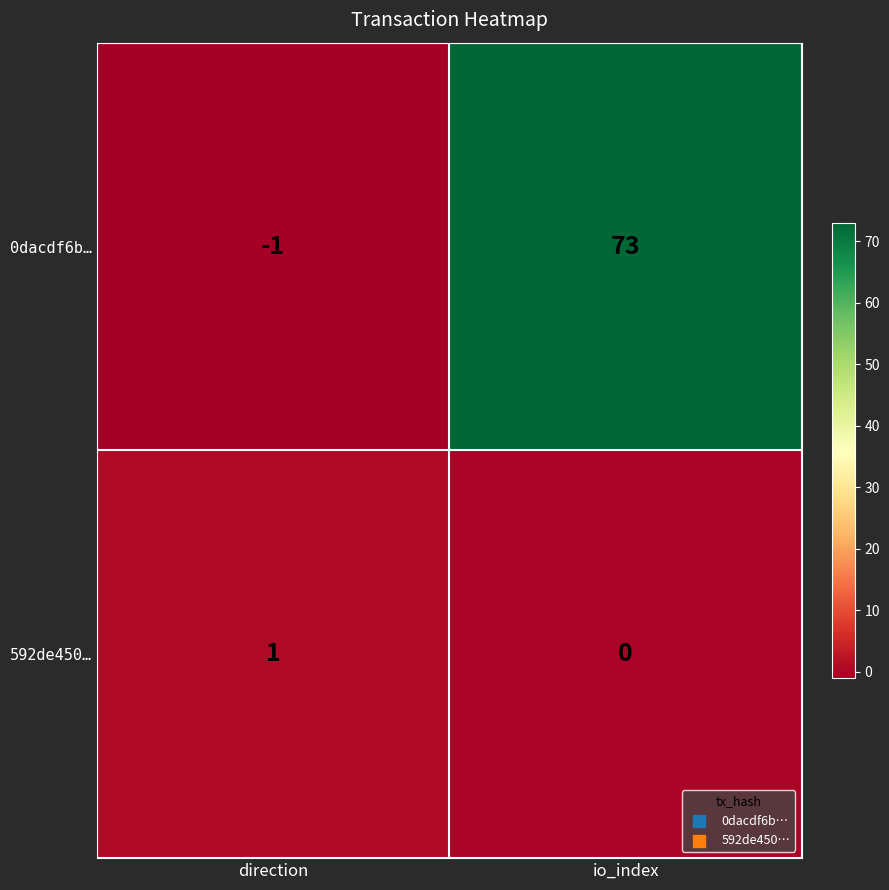

The value of 0dacdf6b… at direction is -1. True or false?

True